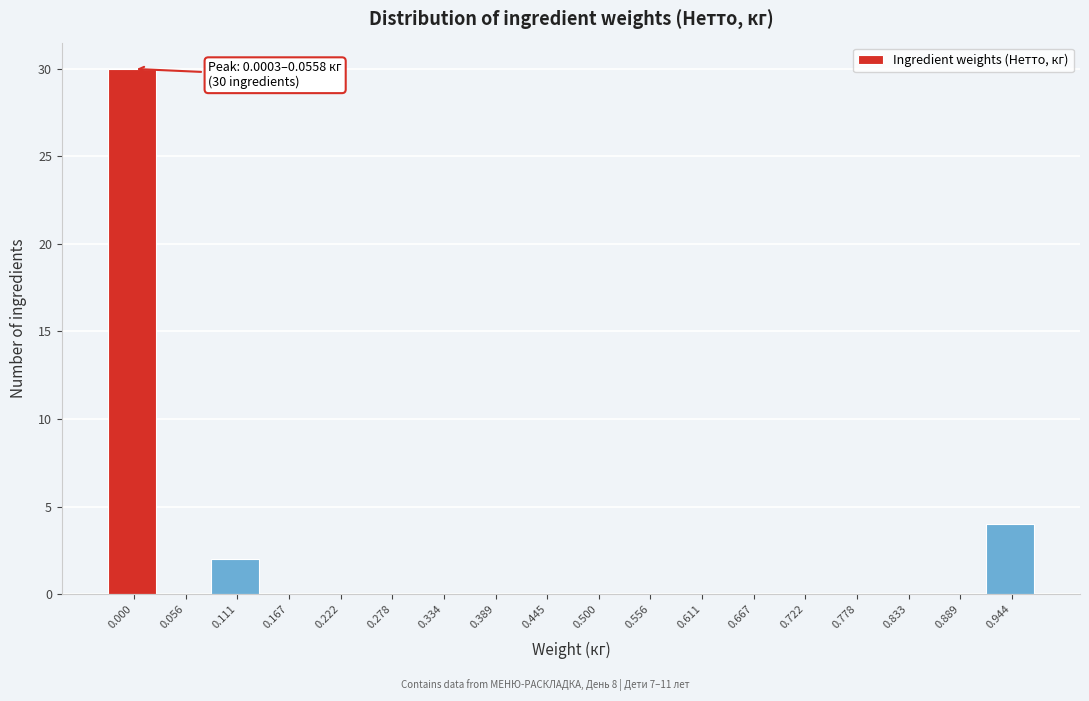

Reading left to right, list all the values displayed in this chart.

0.000=30	0.056=0	0.111=2	0.167=0	0.222=0	0.278=0	0.334=0	0.389=0	0.445=0	0.500=0	0.556=0	0.611=0	0.667=0	0.722=0	0.778=0	0.833=0	0.889=0	0.944=4